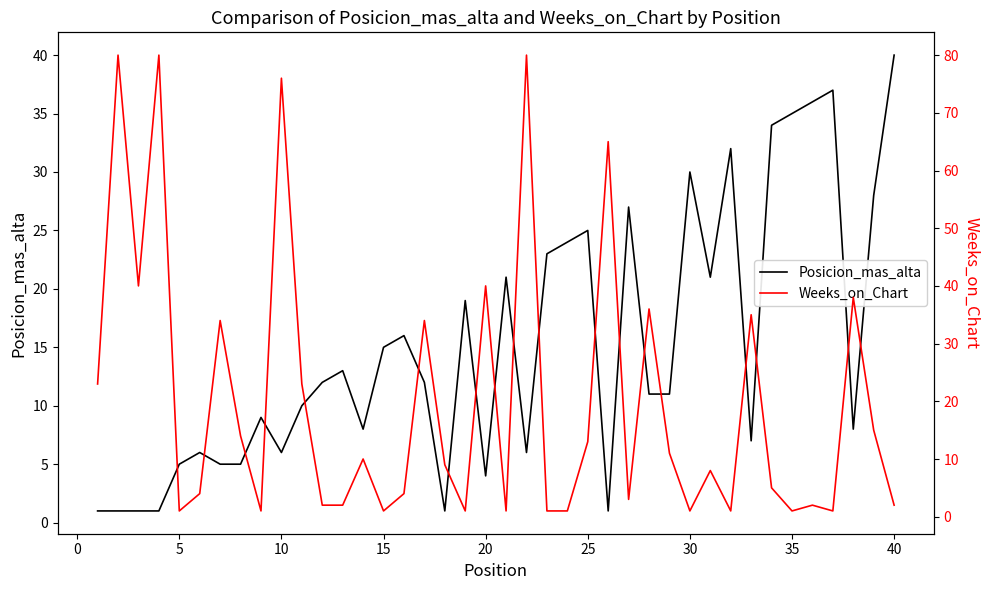

What is the highest value of the Posicion_mas_alta series?

40